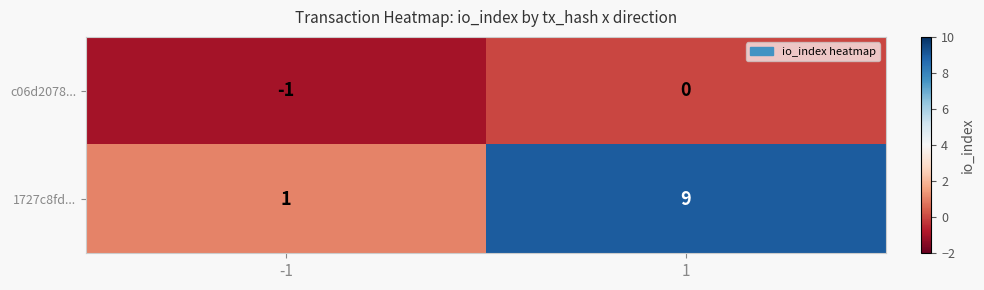

At which category does the chart reach its minimum across all series?

-1